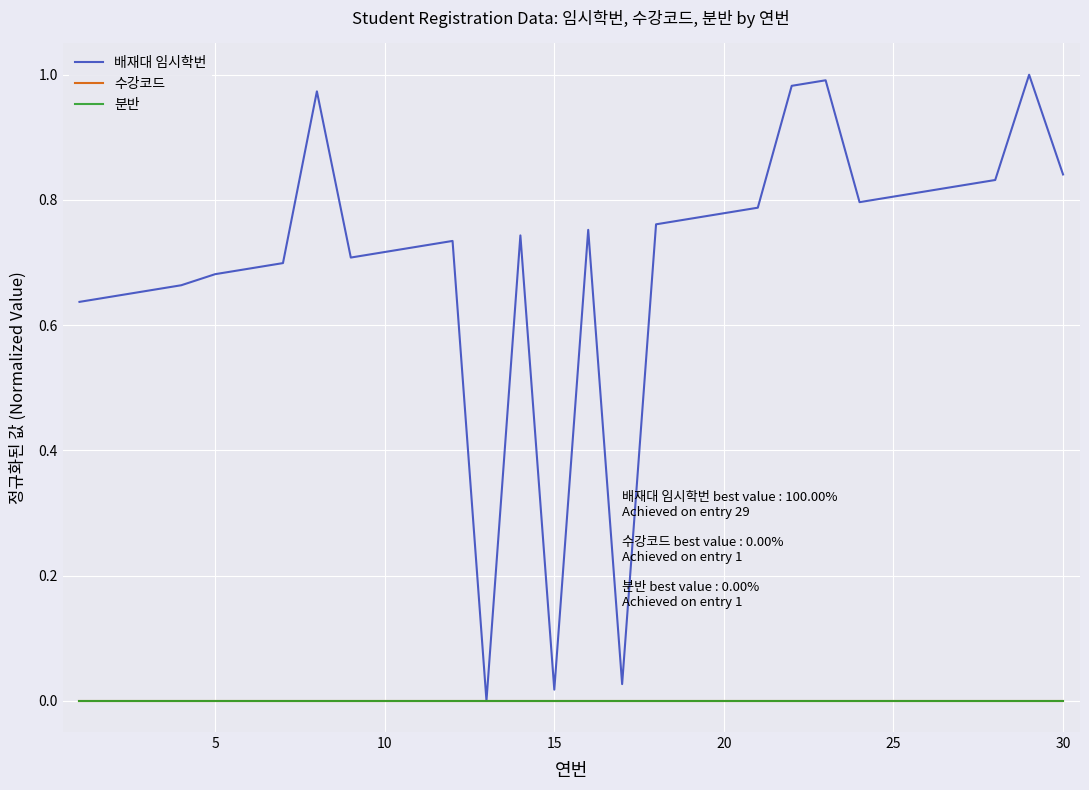

Does the chart have visible grid lines?

Yes